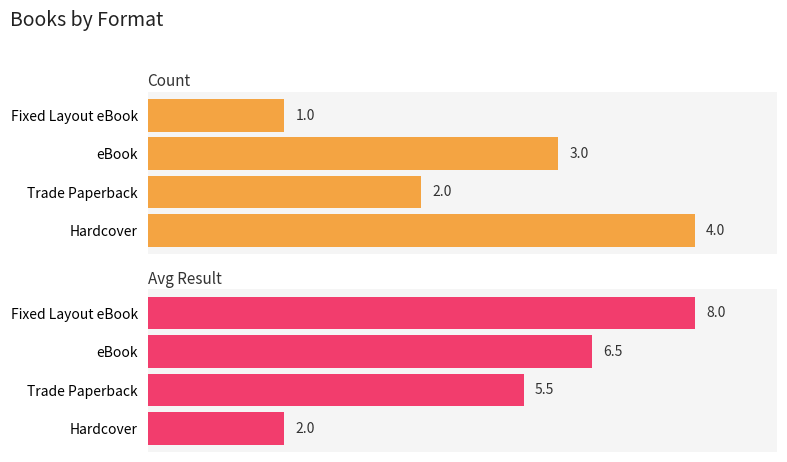

Which series has the largest total across all categories?

Avg Result